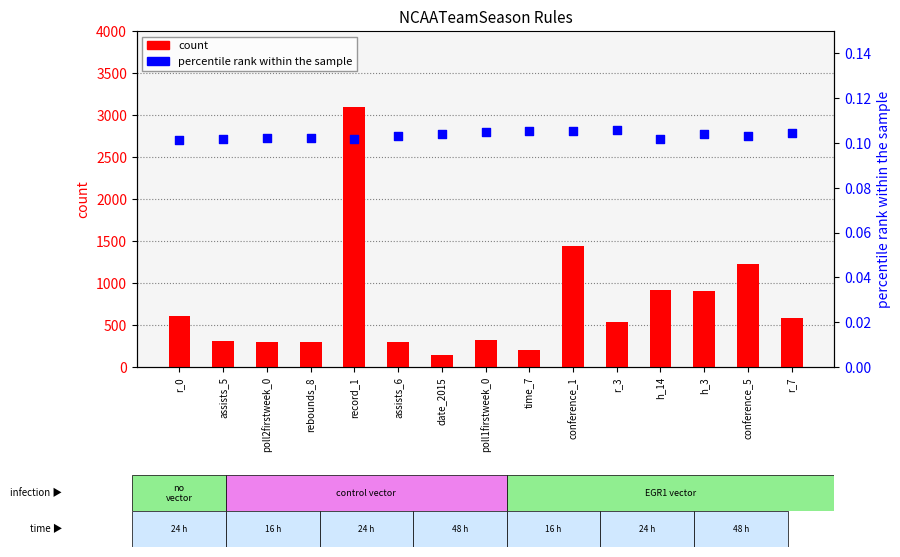

What are all the series names shown in the legend?

count, percentile rank within the sample